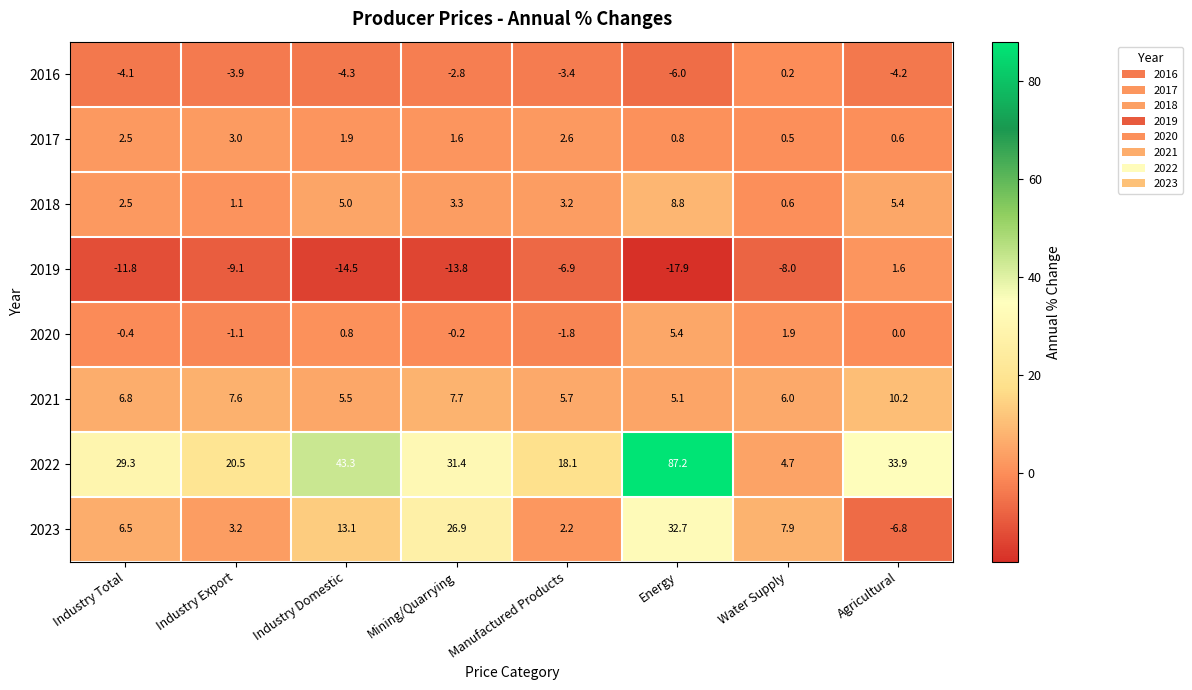

At which category is the sum across all series the highest?

Energy